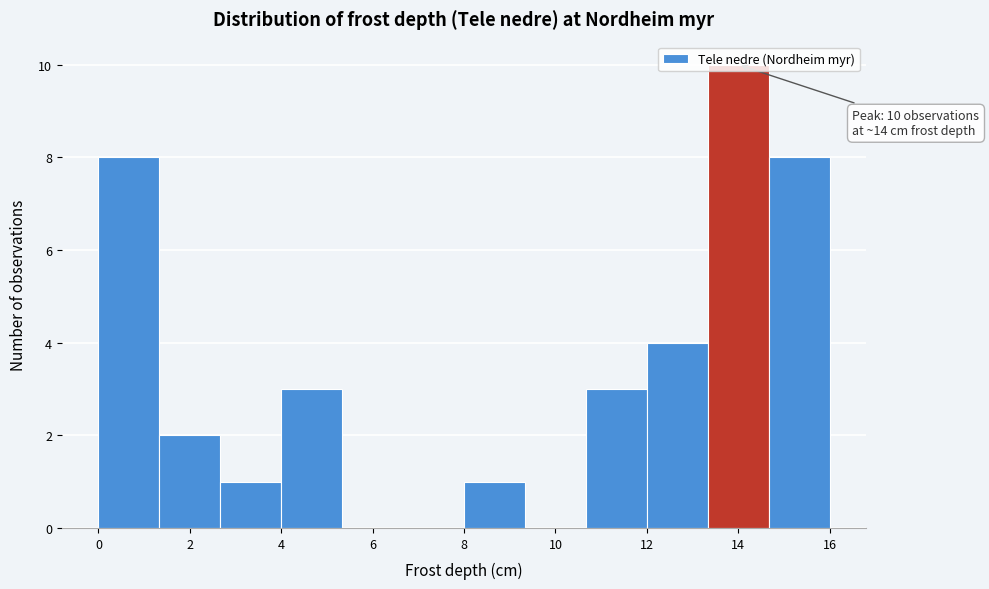

Which range on the x-axis has the tallest bar?

13.4 to 14.6